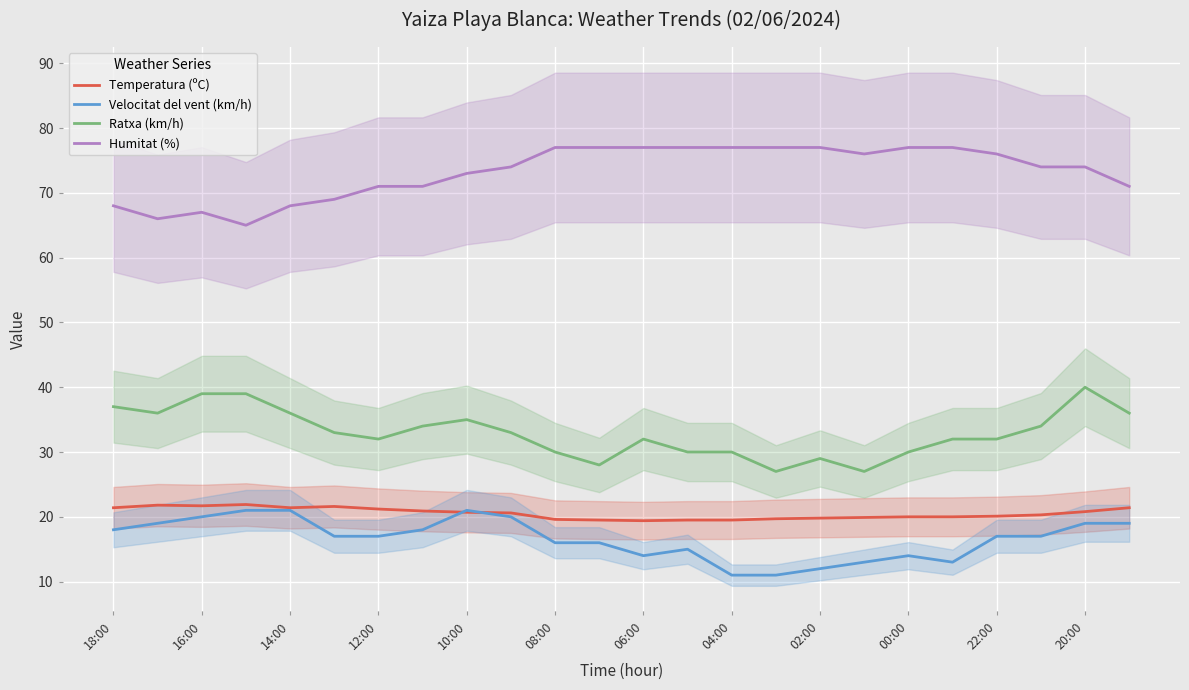

What is the average value of the Humitat (%) series?

73.2